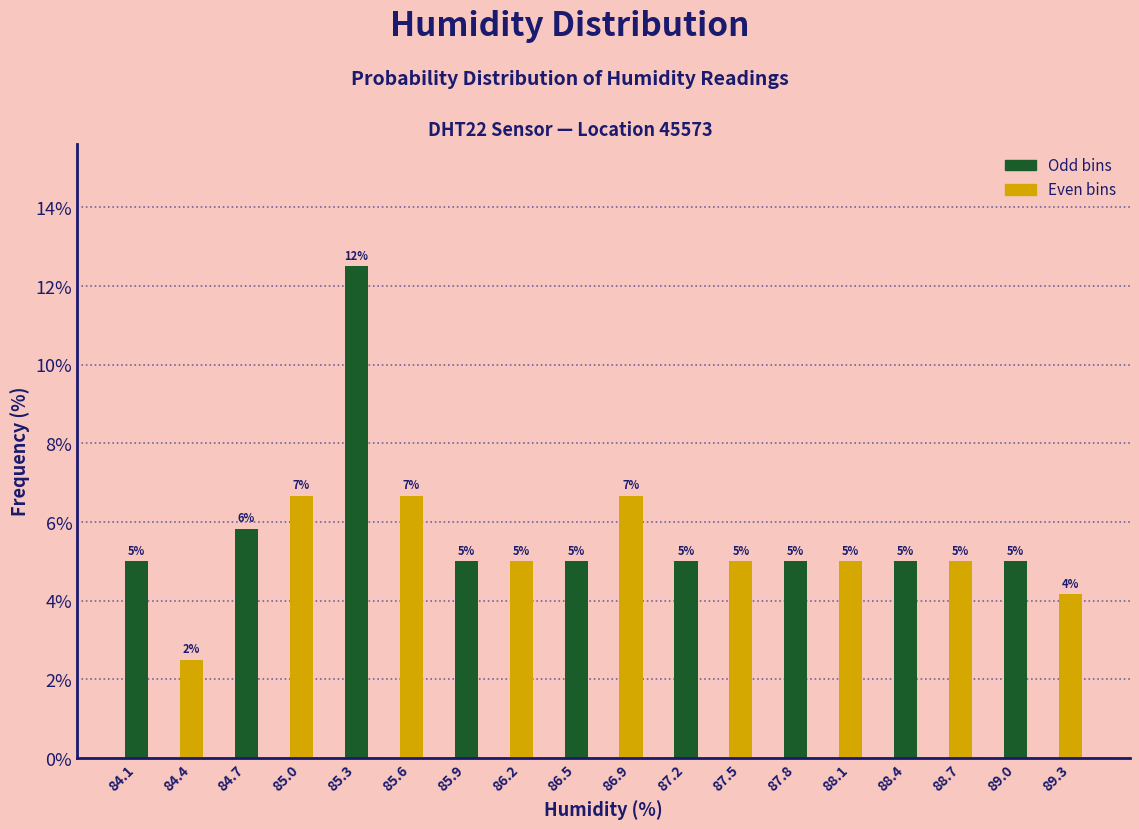

Over which range of the x-axis is the bar tallest?

85.15 to 85.45